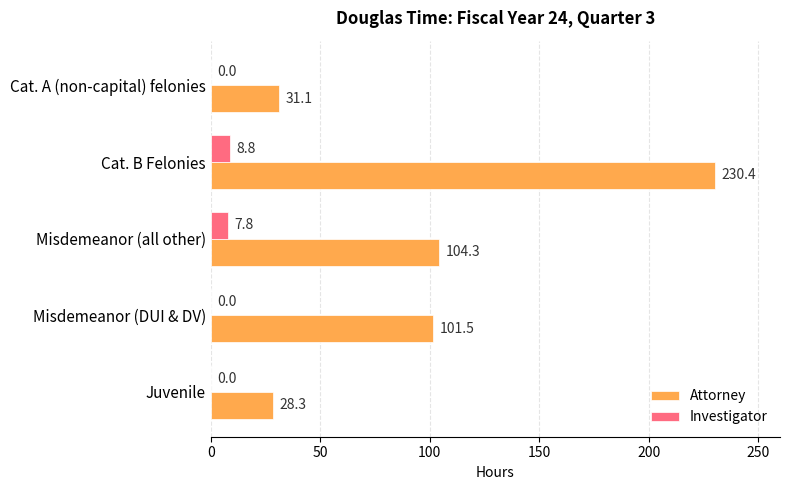

At which category does the chart reach its peak across all series?

Cat. B Felonies